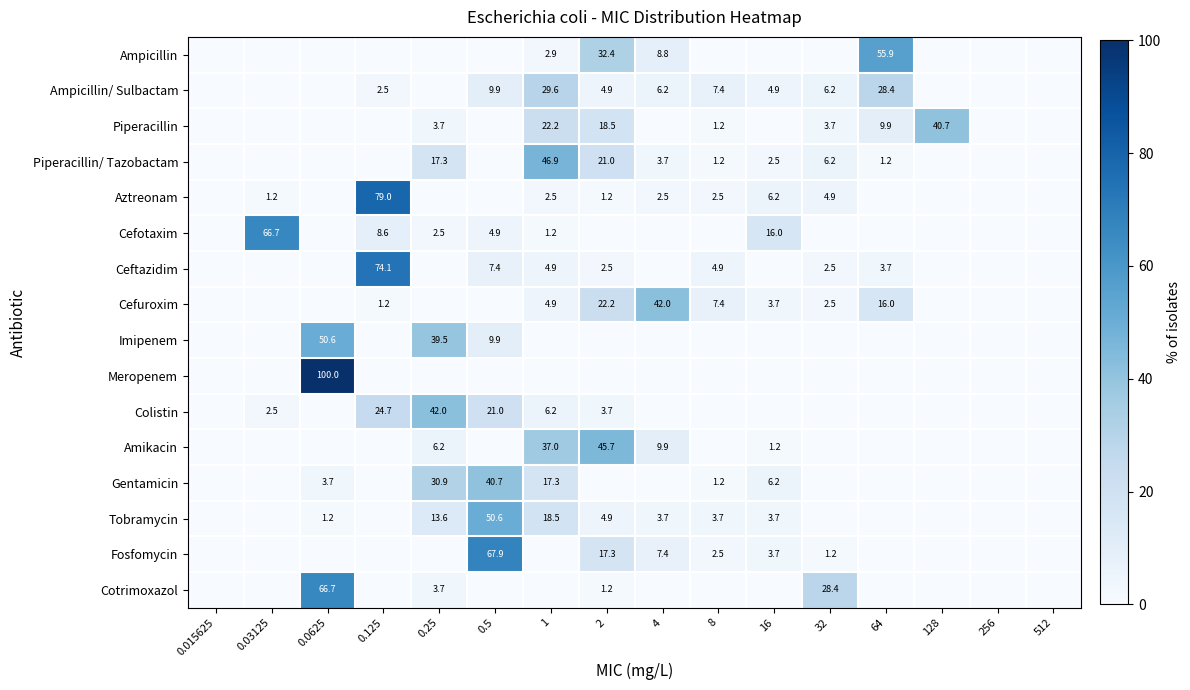

The value of Ceftazidim at 8 is 8.6. True or false?

False